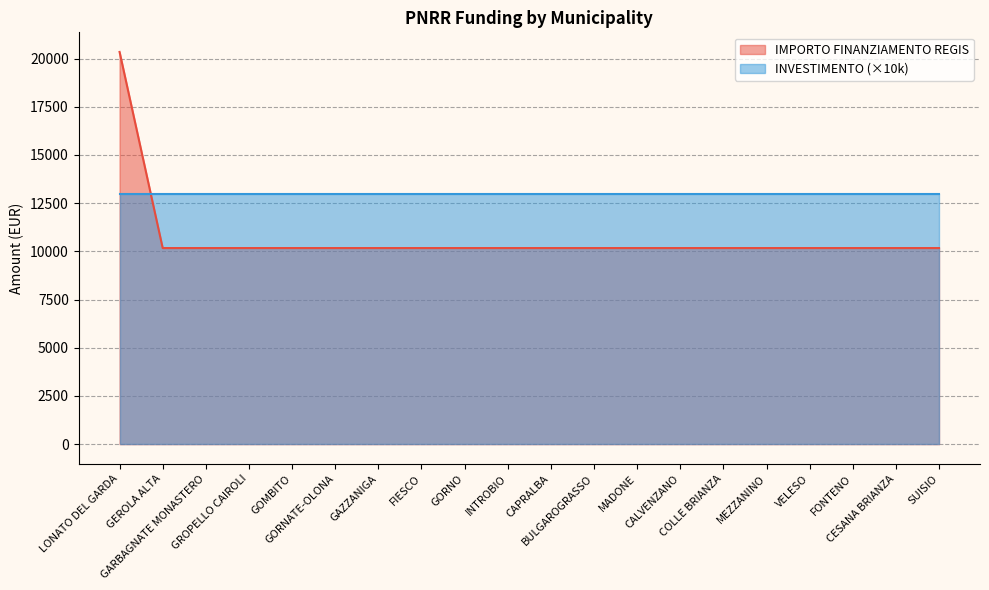

The value at FONTENO is 14884. True or false?

False